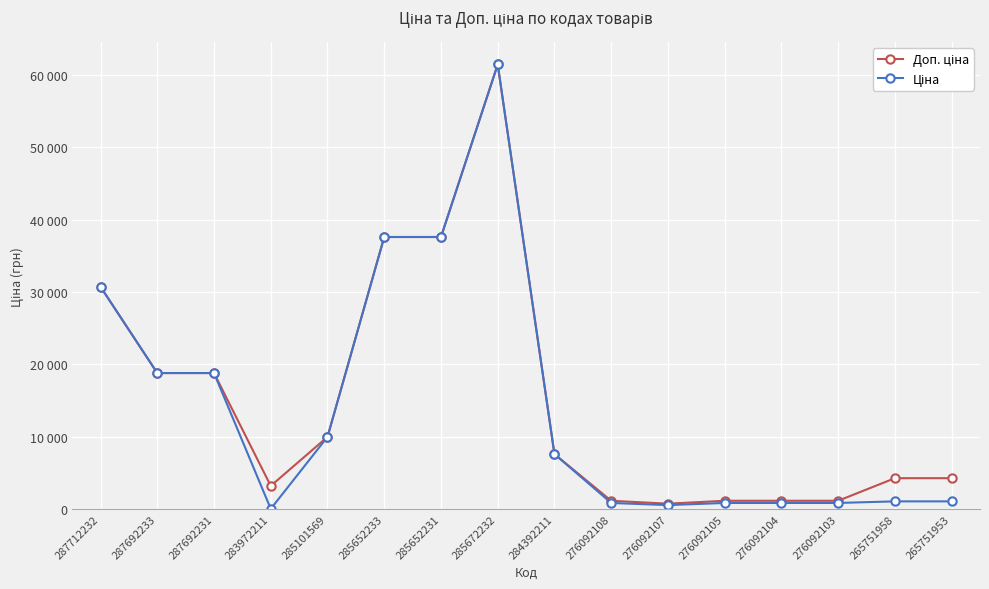

The Доп. ціна series shows 3205.0 at 283972211. True or false?

True